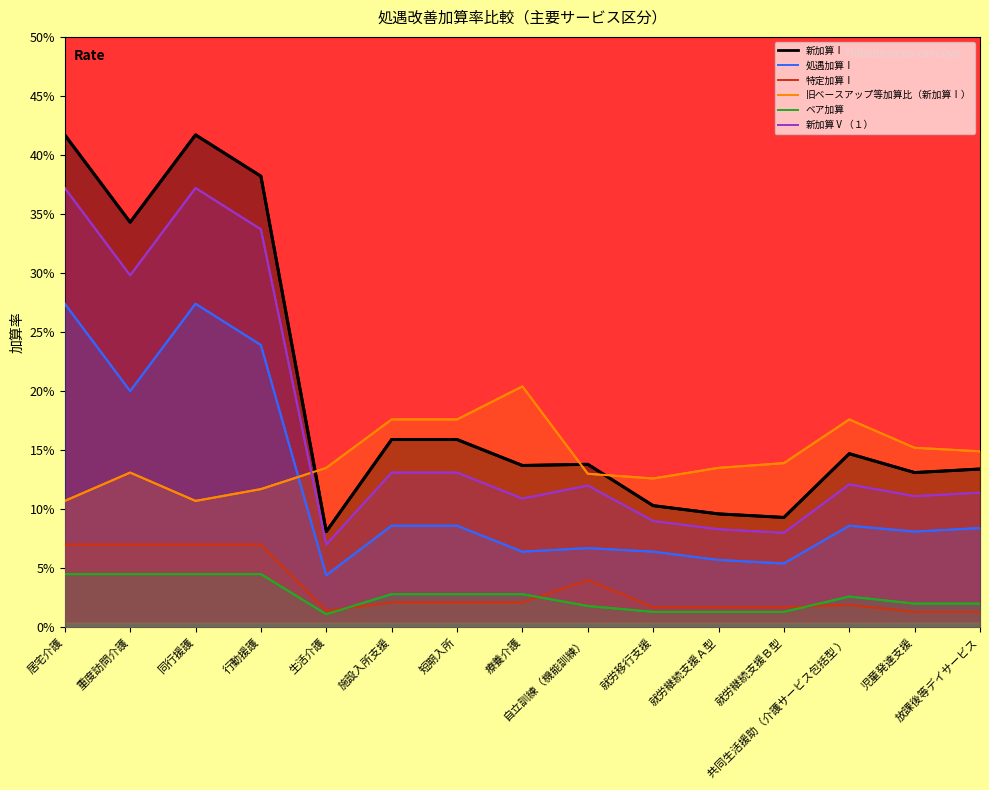

Is the value of 新加算Ⅰ at 療養介護 greater than the value of ベア加算 at 施設入所支援?

Yes